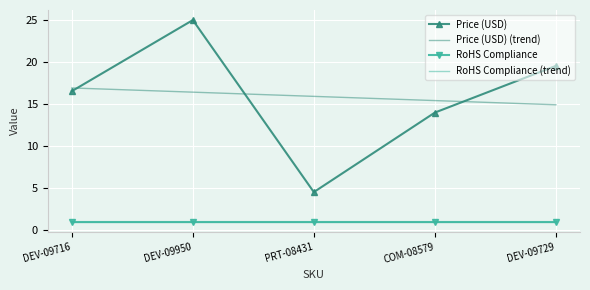

The Price (USD) (trend) series shows 15.9 at PRT-08431. True or false?

True